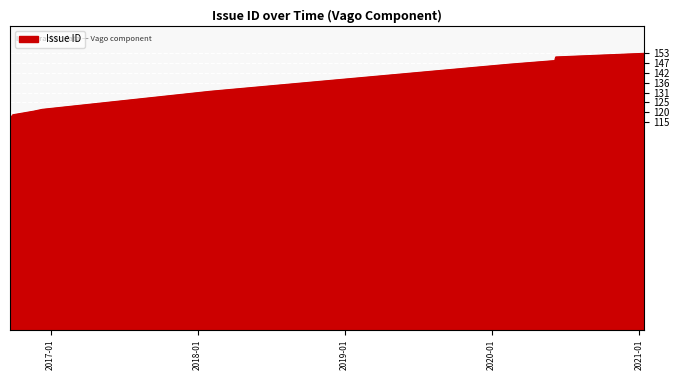

What is the difference between the maximum and minimum values?

38